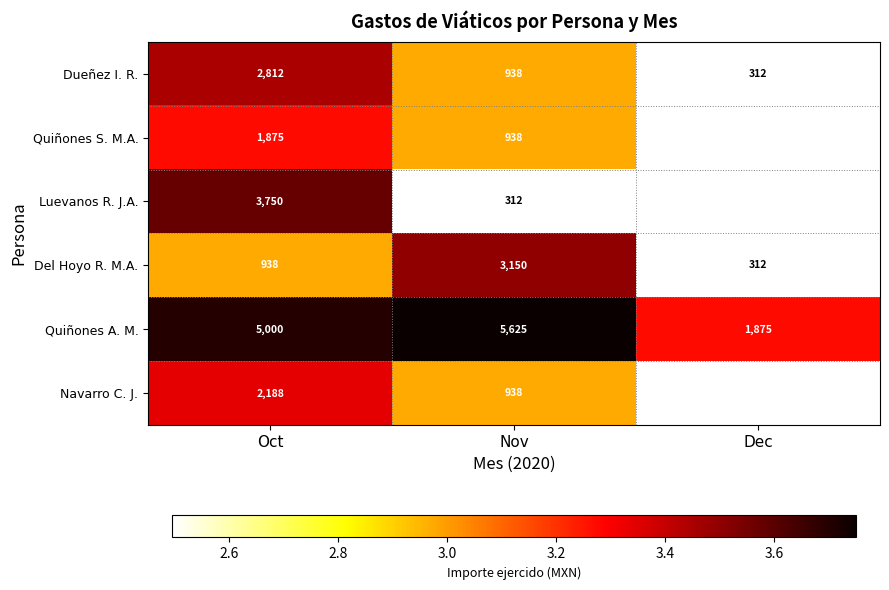

Which series changed the most between Oct and Nov?

Luevanos R. J.A.